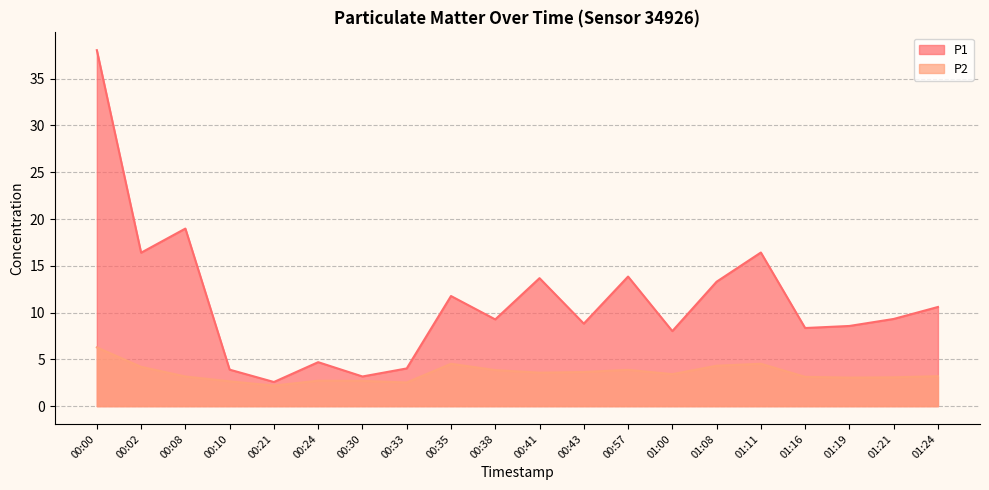

What are all the series names shown in the legend?

P1, P2